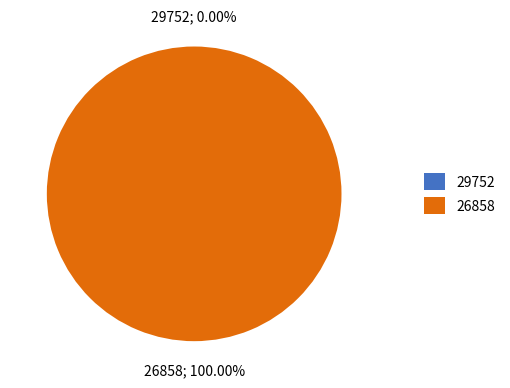

The 29752 slice represents 0% of the pie. True or false?

True